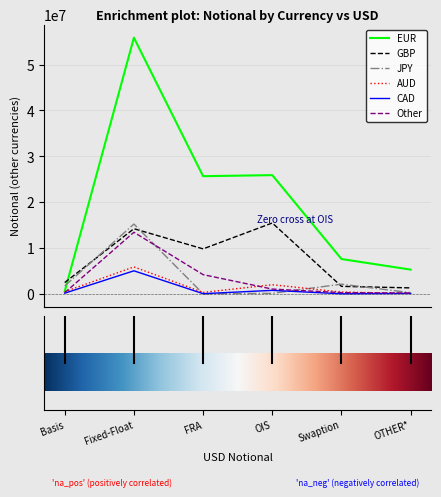

Which series has the largest total across all categories?

EUR